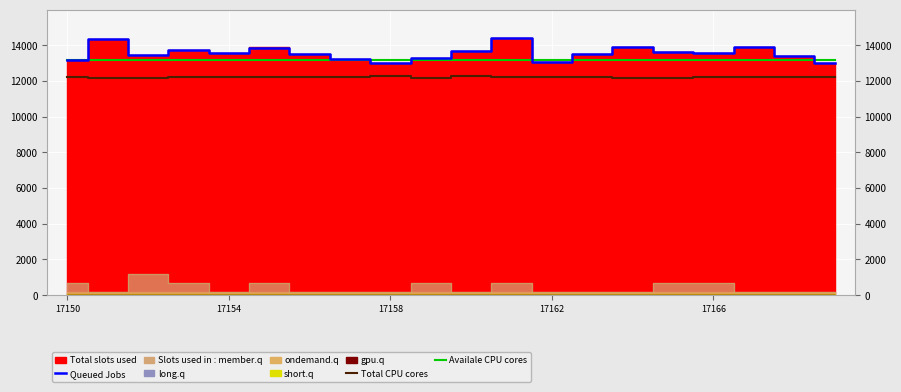

What value does the Total CPU cores series have at 17158?

12248